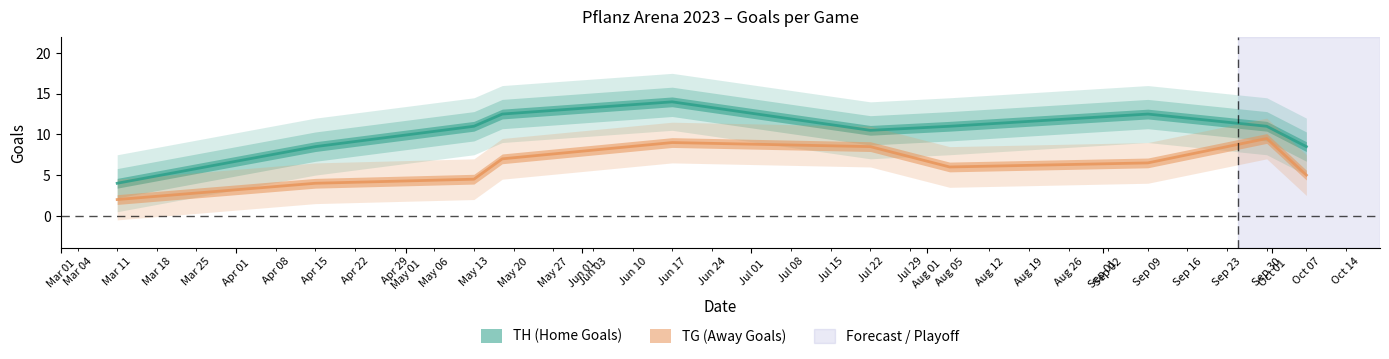

What is the label of the 3rd point from the left?

2023-05-13